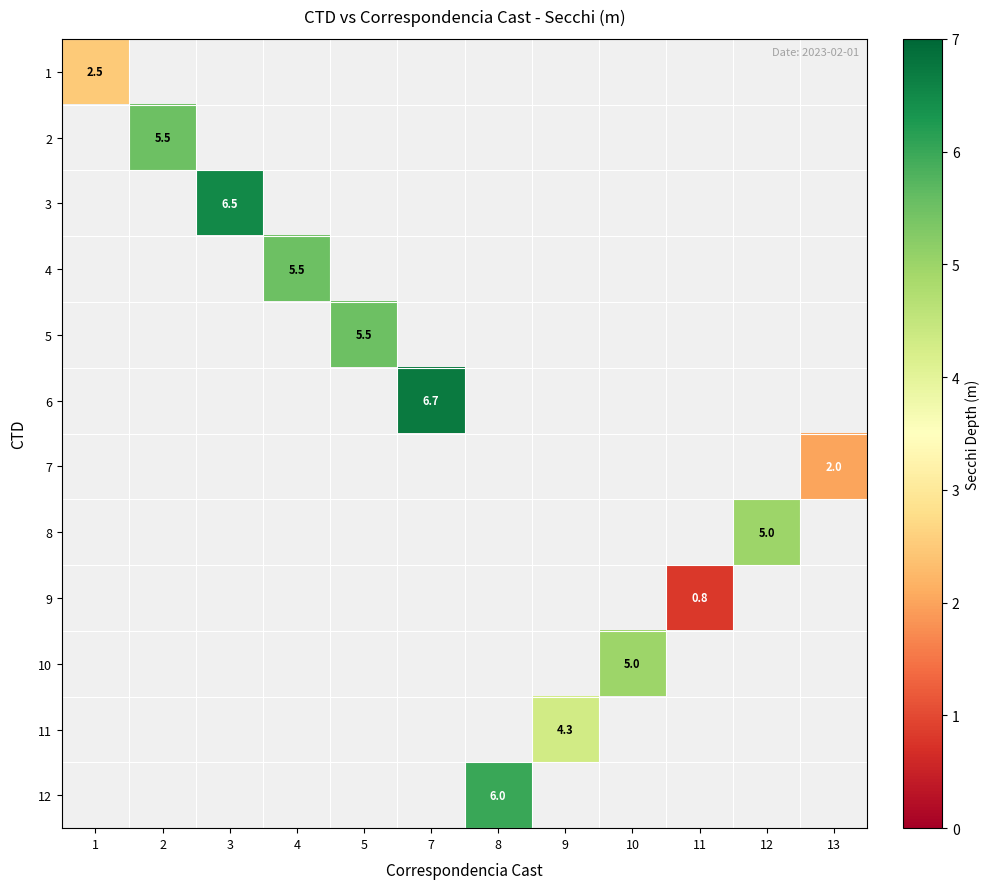

Which category has the highest value across all series?

7